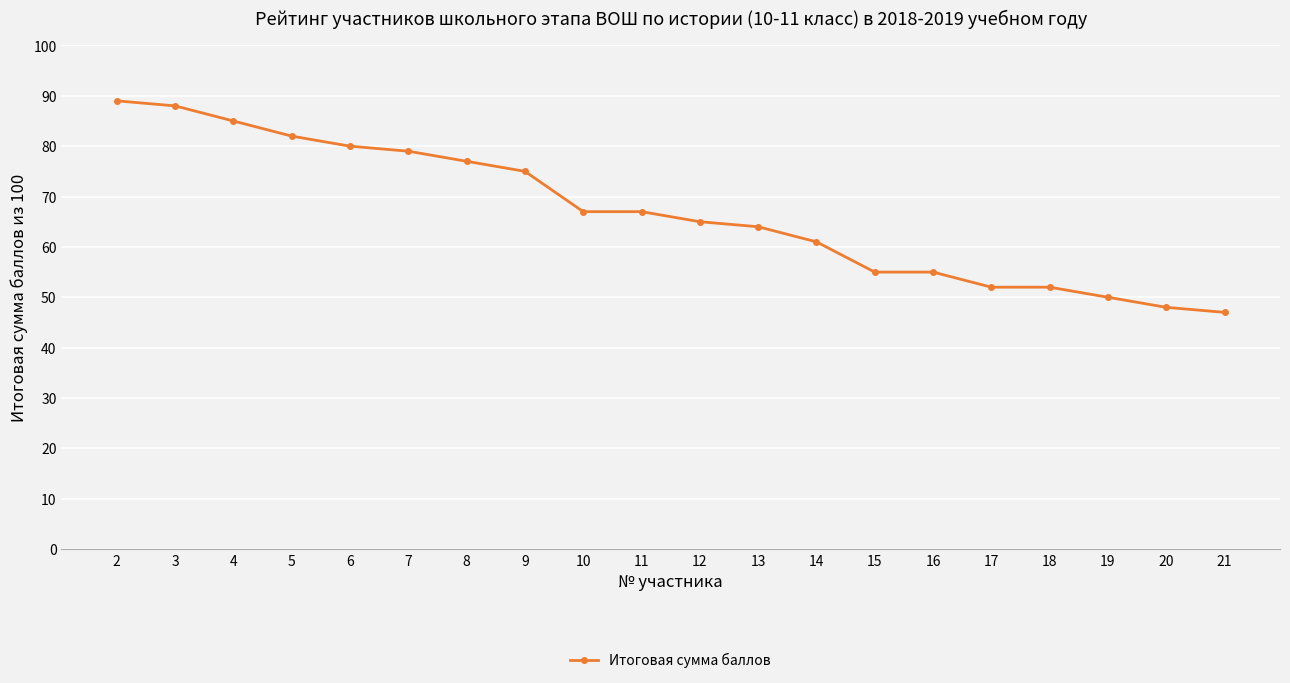

Between 16 and 2, which is larger?

2